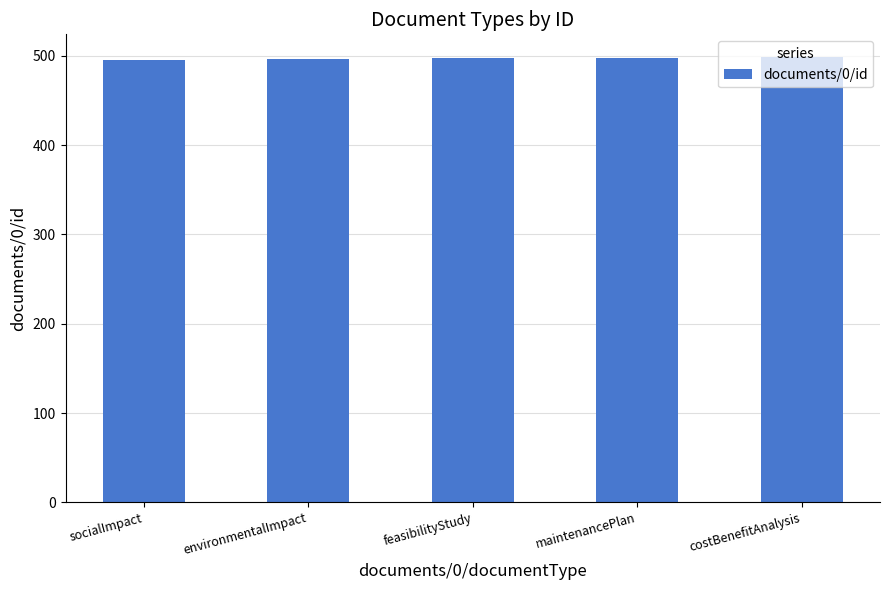

Read the value at costBenefitAnalysis.

499